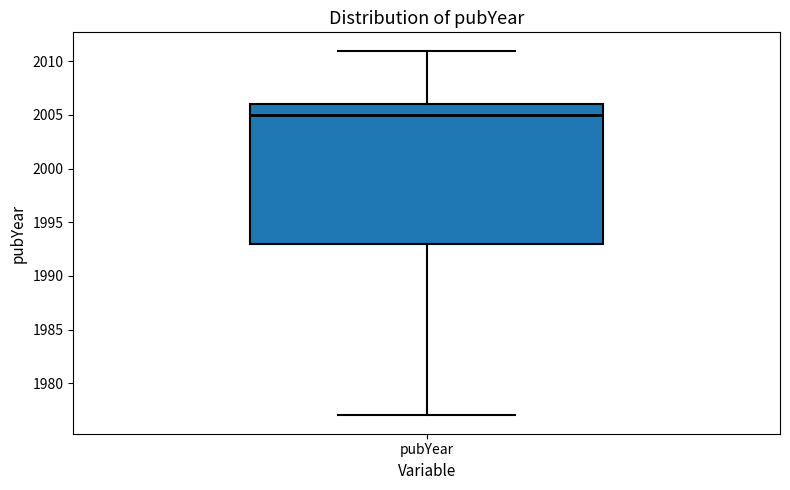

Where does the lower whisker of the box for pubYear end on the y-axis? The values are not printed on the chart, so give them approximately, as read against the axis.

1977